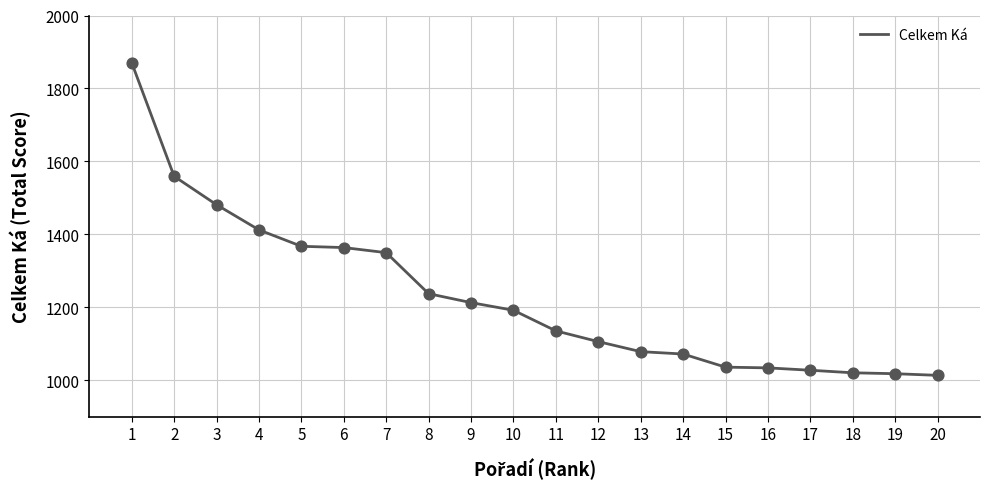

What is the change in value from 13 to 18?

-58.0